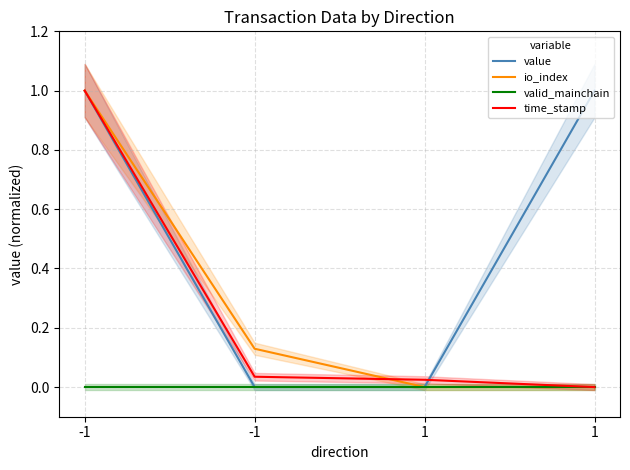

Reading left to right, what are all the values shown in this chart?

value: 1.0	0.0	0.0	1.0
io_index: 1.0	0.1	0.0	0.0
valid_mainchain: 0.0	0.0	0.0	0.0
time_stamp: 1.0	0.0	0.0	0.0